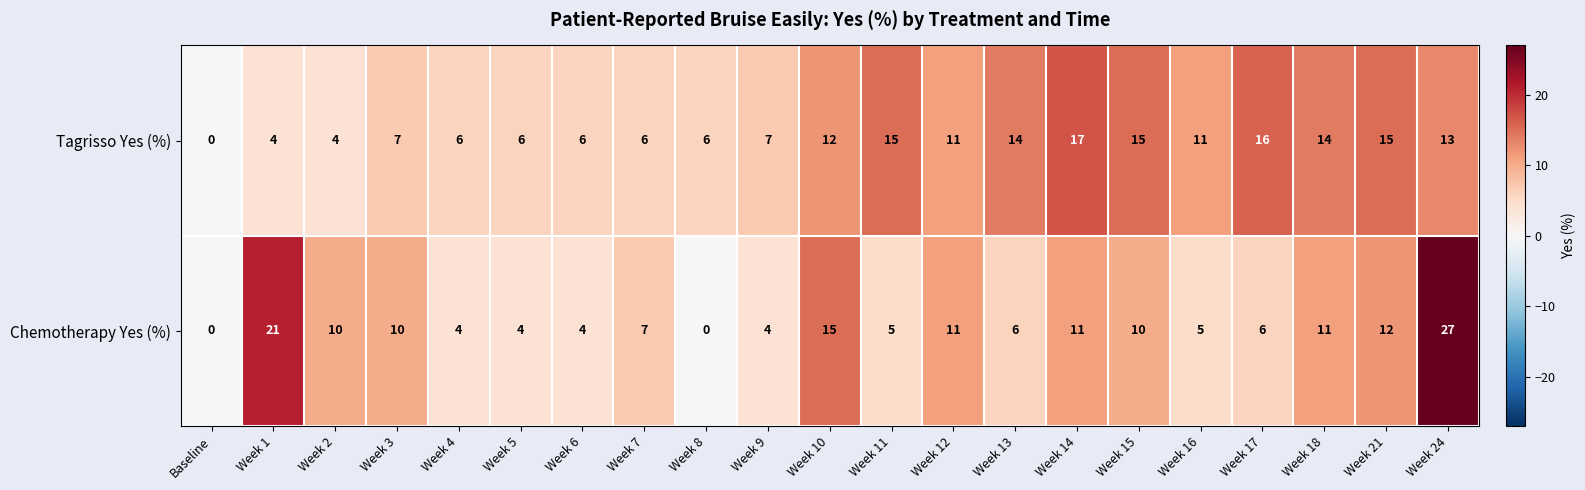

List the series in order of their peak value, lowest first.

Tagrisso Yes (%), Chemotherapy Yes (%)